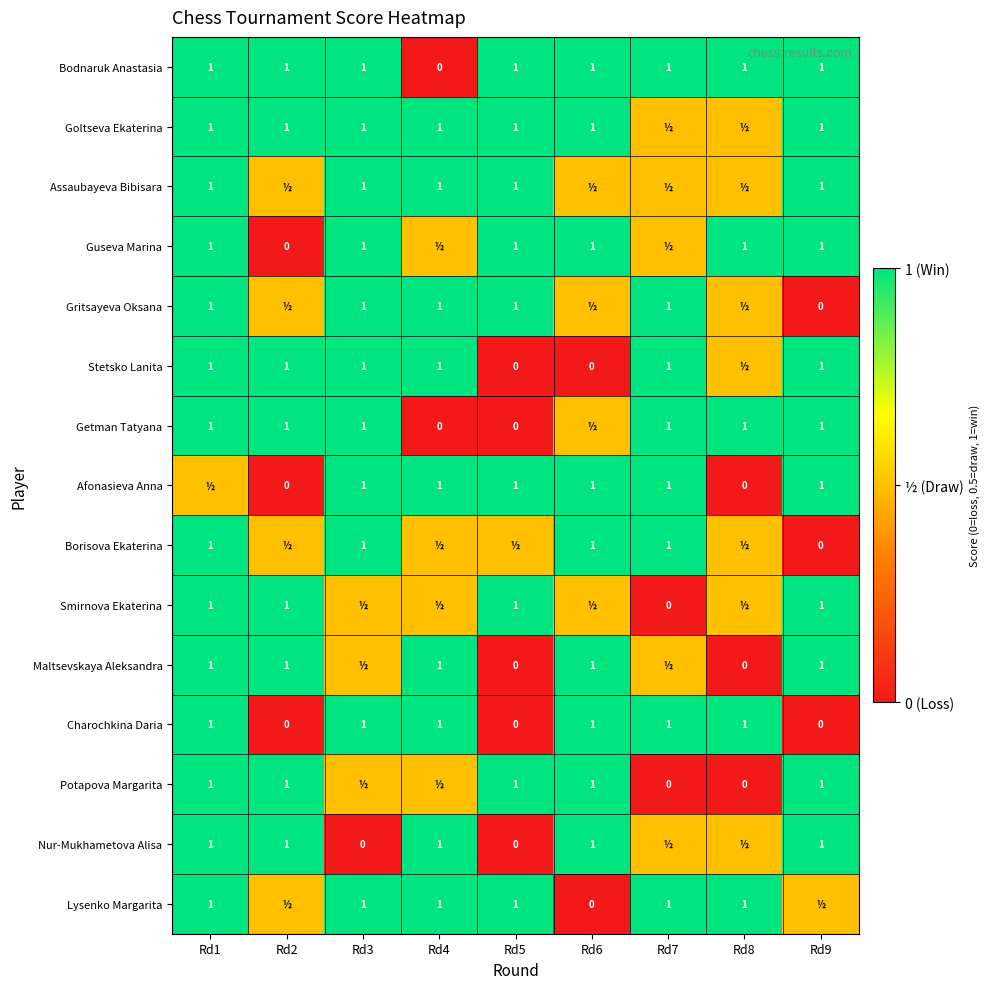

Count the Charochkina Daria values in the range 0 to 1.

9